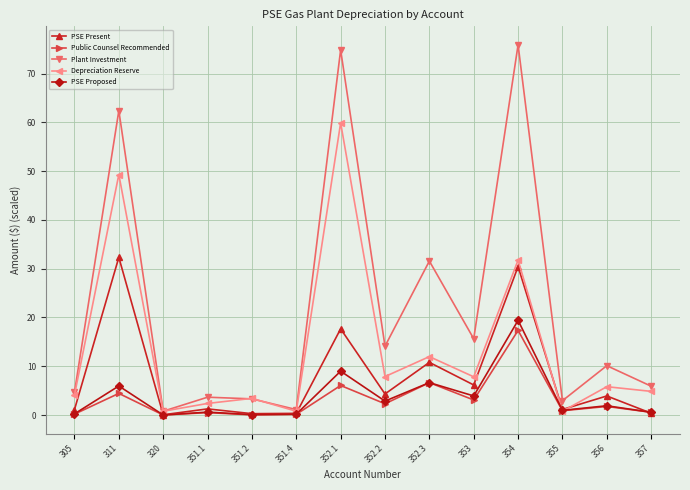

What is the average value of the Plant Investment series?

21.9